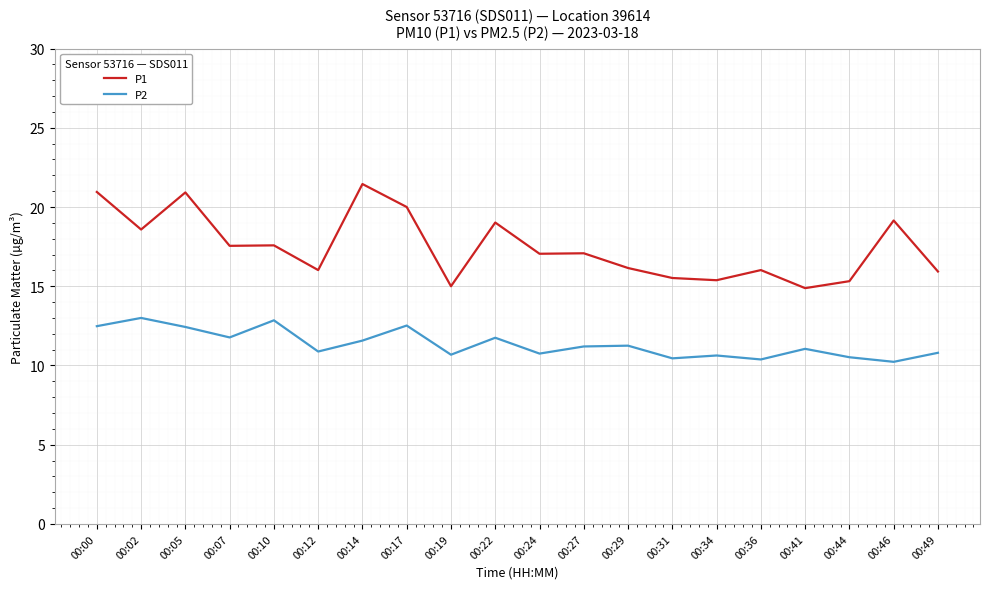

Which series has the widest spread of values?

P1